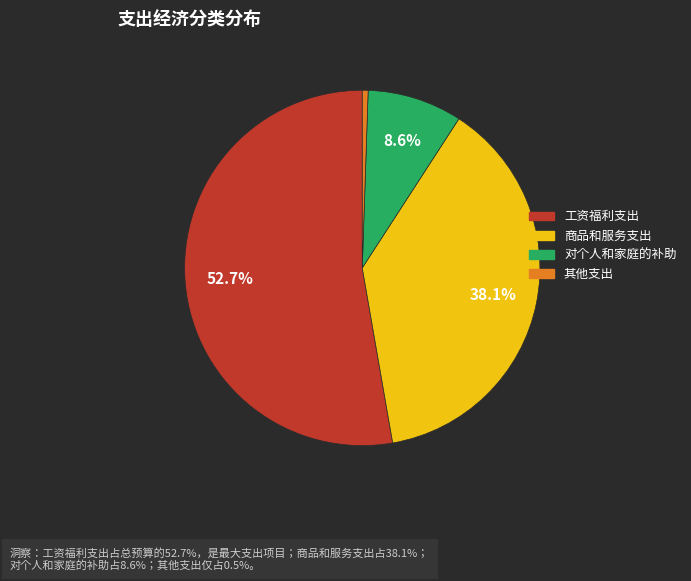

What is the largest slice in the pie chart?

工资福利支出